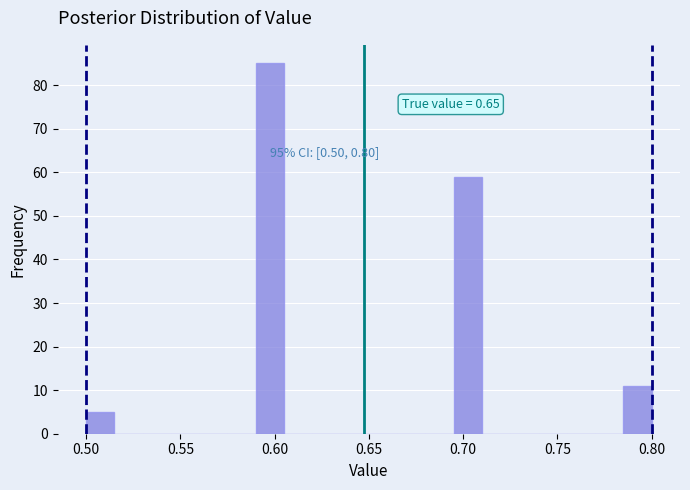

Read against the x-axis, roughly where is the centre of the tallest bar?

0.600